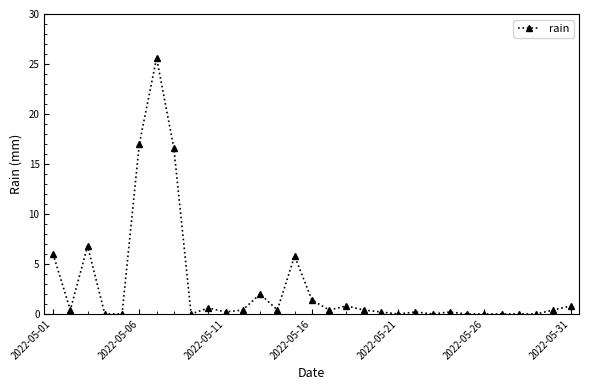

What is the difference between the maximum and second lowest values?

25.6